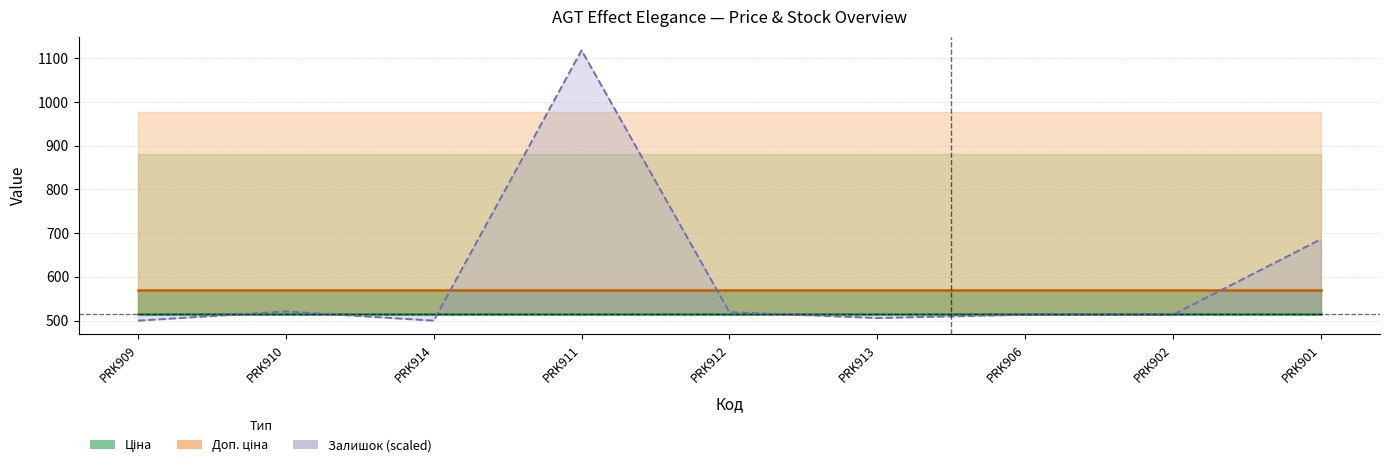

What position from the left is PRK910?

2